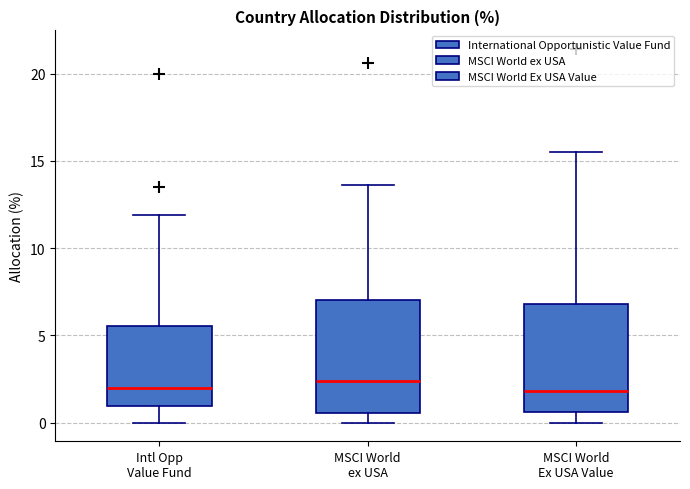

Reading left to right, transcribe this box plot: for each box, give where its median line is, the range the box spans, and where its two whiskers end, as read against the y-axis. The values are not printed on the chart, so give them approximately, as read against the axis.

Intl Opp Value Fund: median 2.0, box 1.0 to 5.5, whiskers 0.0 to 12.0
MSCI World ex USA: median 2.5, box 0.5 to 7.0, whiskers 0.0 to 13.5
MSCI World Ex USA Value: median 2.0, box 0.5 to 7.0, whiskers 0.0 to 15.5